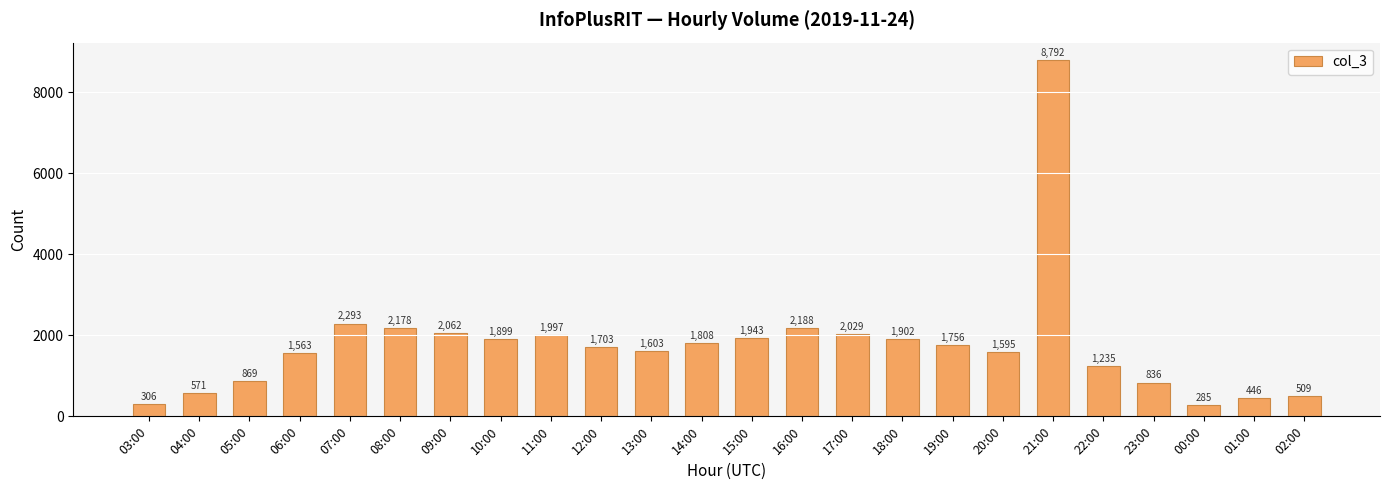

What is the sum of all values?

42368